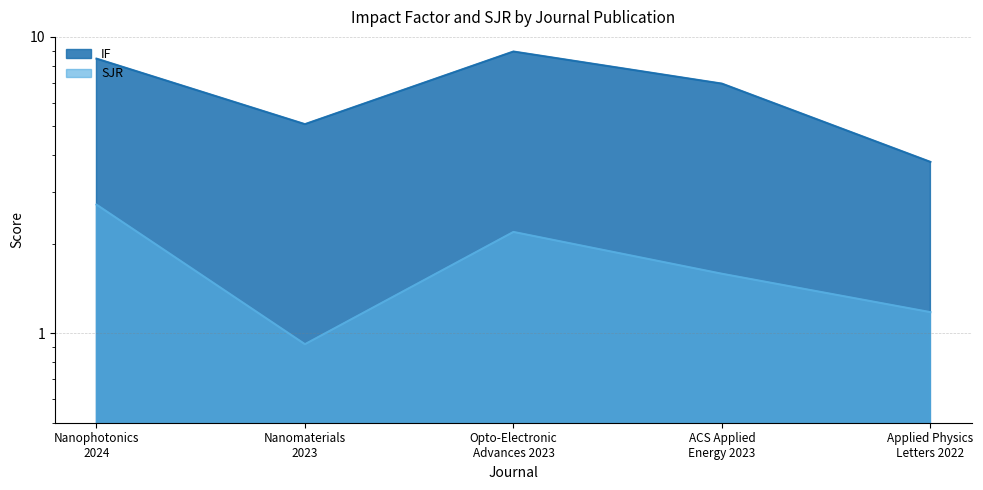

How many lines are shown in the chart?

2